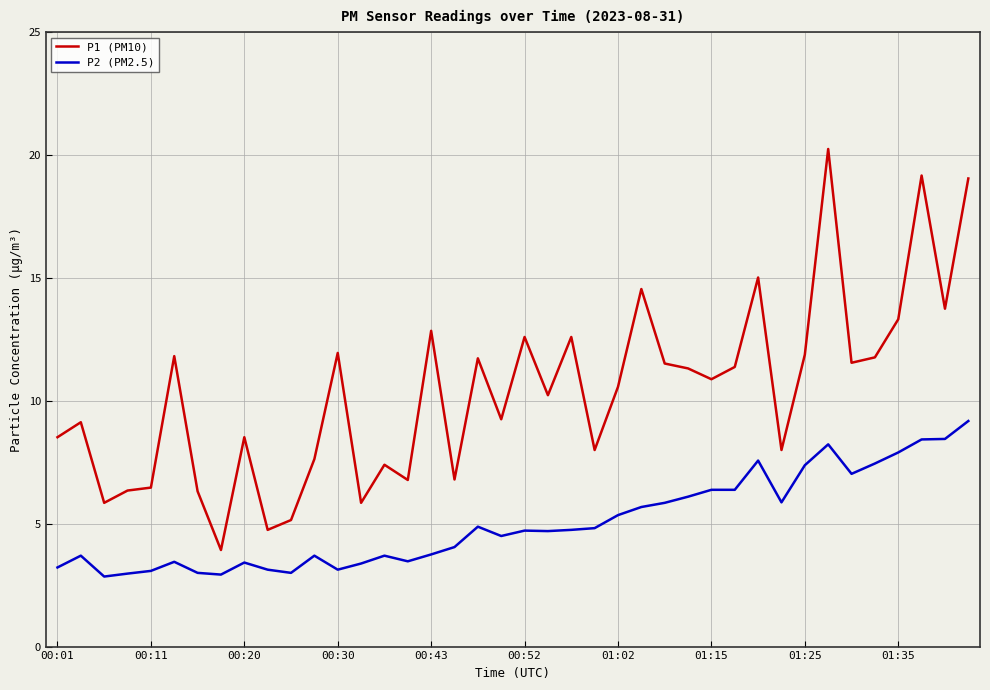

Which series has the largest range (max minus min)?

P1 (PM10)